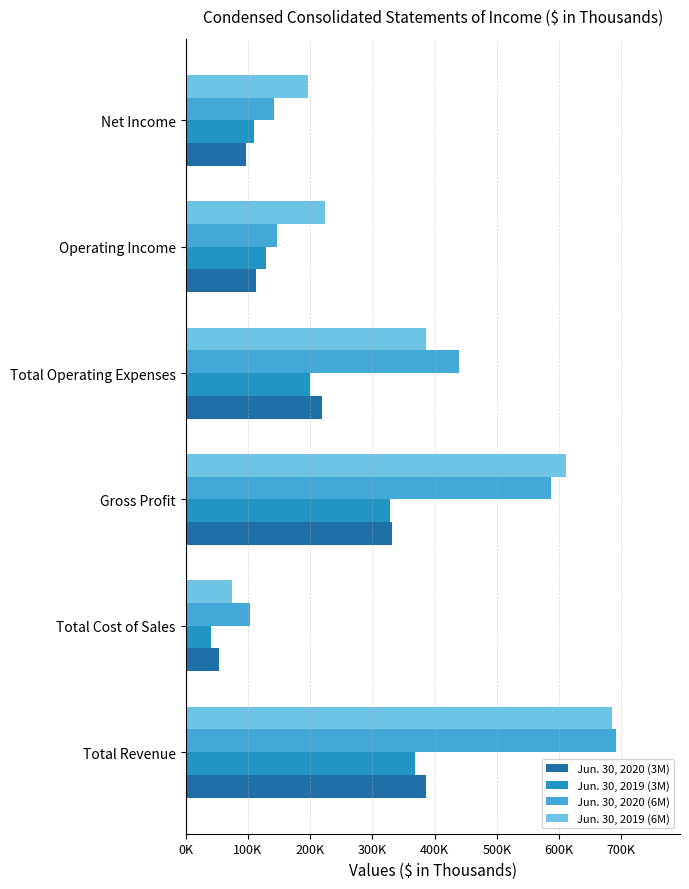

What are all the series names shown in the legend?

Jun. 30, 2020 (3M), Jun. 30, 2019 (3M), Jun. 30, 2020 (6M), Jun. 30, 2019 (6M)